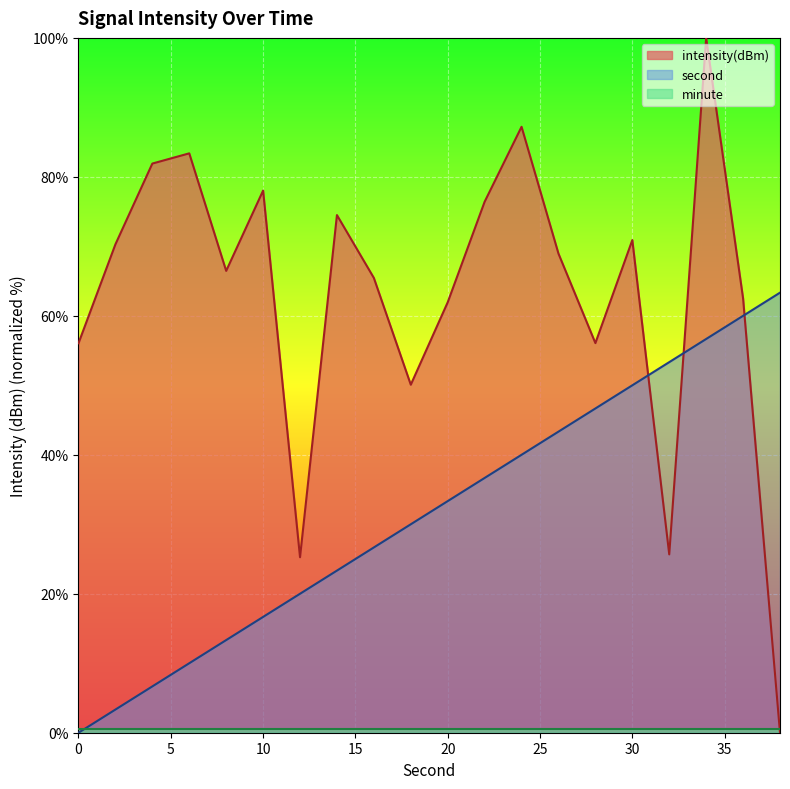

How many data points in intensity are less than 68?

10